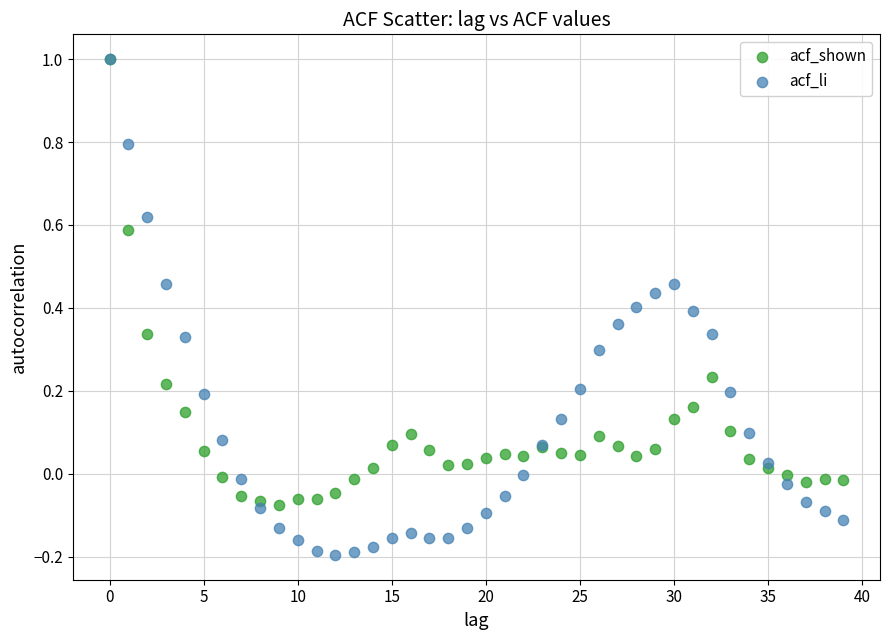

Which series has the largest Y range (max minus min)?

acf_li